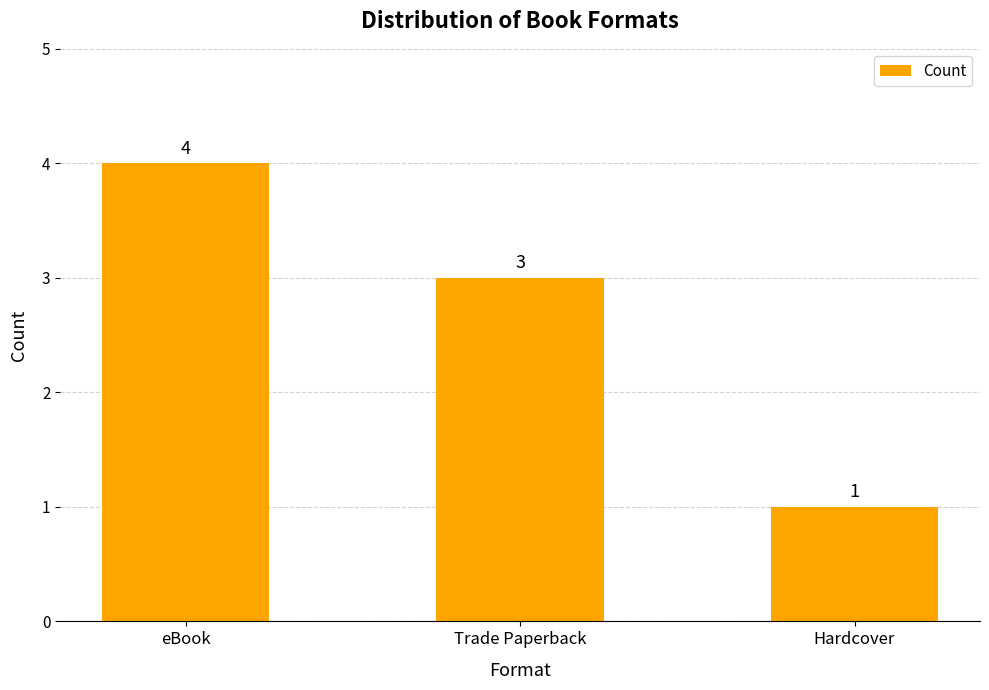

What position from the left is Trade Paperback?

2